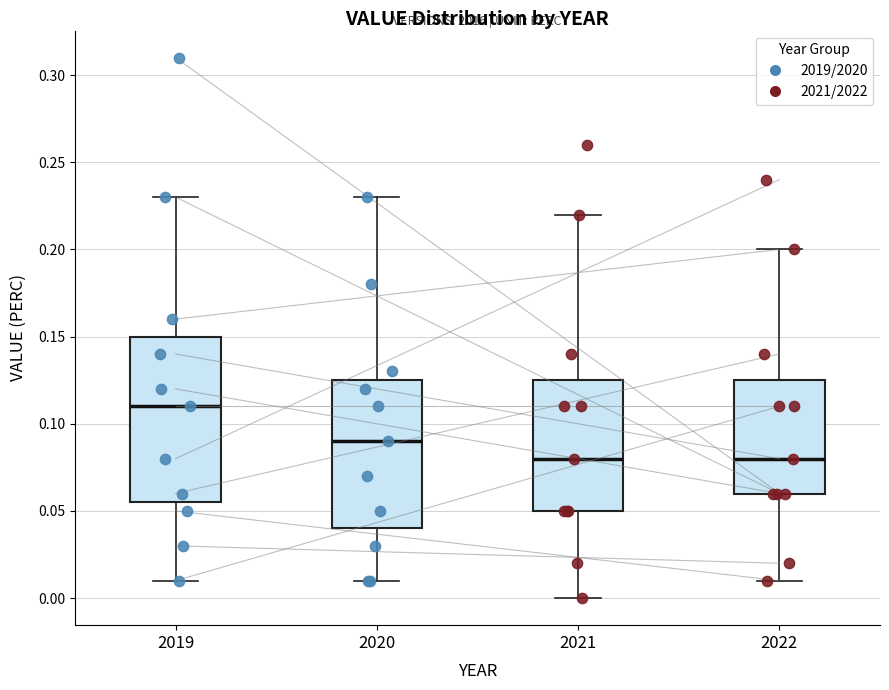

Reading left to right, transcribe this box plot: for each box, give where its median line is, the range the box spans, and where its two whiskers end, as read against the y-axis. The values are not printed on the chart, so give them approximately, as read against the axis.

2019: median 0.110, box 0.055 to 0.150, whiskers 0.010 to 0.230
2020: median 0.090, box 0.040 to 0.125, whiskers 0.010 to 0.230
2021: median 0.080, box 0.050 to 0.125, whiskers 0.000 to 0.220
2022: median 0.080, box 0.060 to 0.125, whiskers 0.010 to 0.200